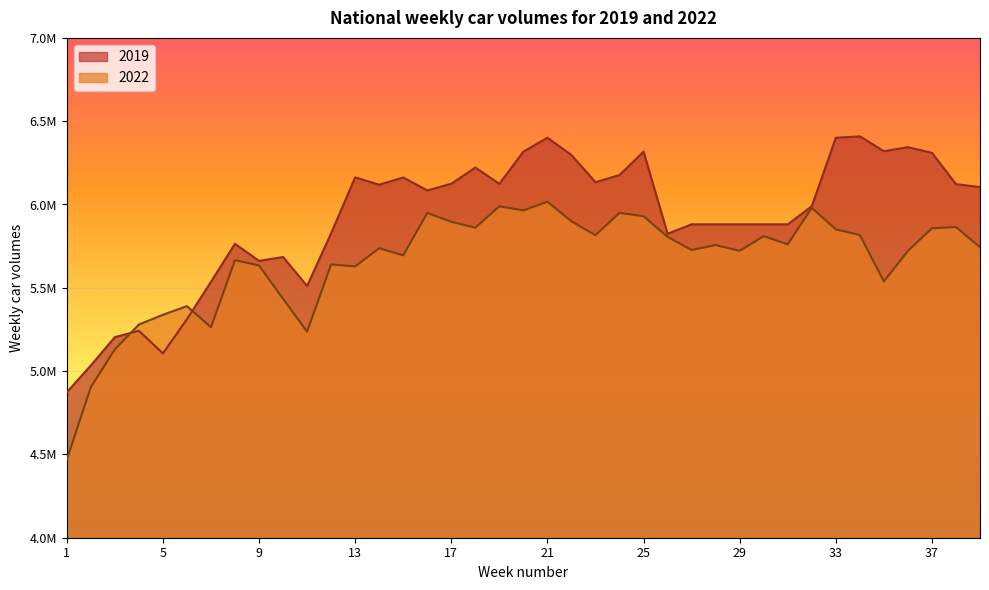

Reading left to right, extract all data points from this chart.

2019: 4872975	5033714	5203779	5242075	5106462	5311582	5536139	5764077	5661782	5684764	5511313	5827641	6163027	6118755	6162187	6084372	6124543	6221876	6124007	6317231	6400614	6296930	6133667	6176927	6317416	5824499	5880983	5880983	5880983	5880983	5880983	5989616	6400503	6409177	6319825	6344117	6309842	6122348	6104405
2022: 4468415	4903547	5130513	5279534	5337976	5390118	5263196	5666327	5633666	5433836	5236756	5640646	5628441	5737387	5694593	5949571	5896144	5860790	5989191	5964248	6016870	5899056	5815642	5949487	5929810	5805583	5727094	5756442	5721979	5810001	5761161	5979634	5850782	5816622	5538270	5721098	5857192	5864705	5744204